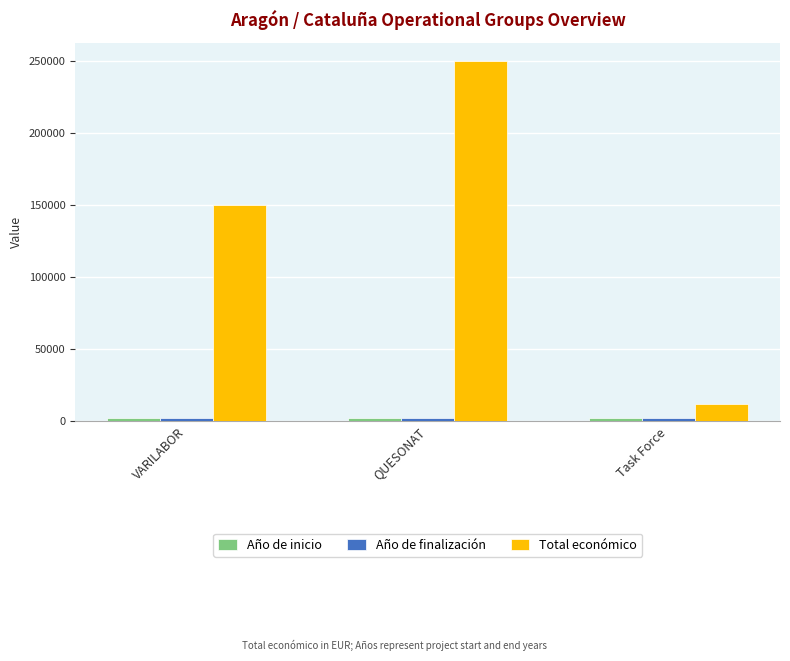

What is the difference between the Total económico values at QUESONAT and VARILABOR?

100000